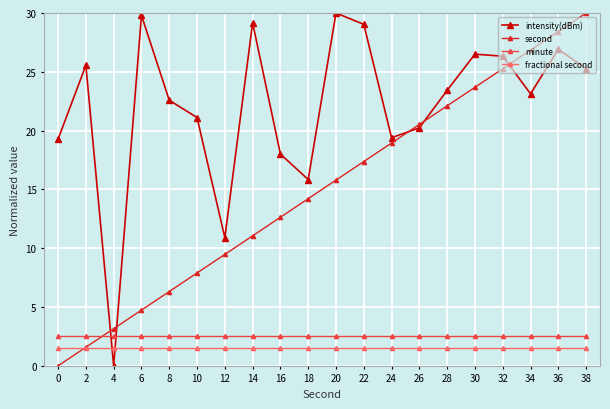

What is the value of the minute point at the 14th from the left?

2.5